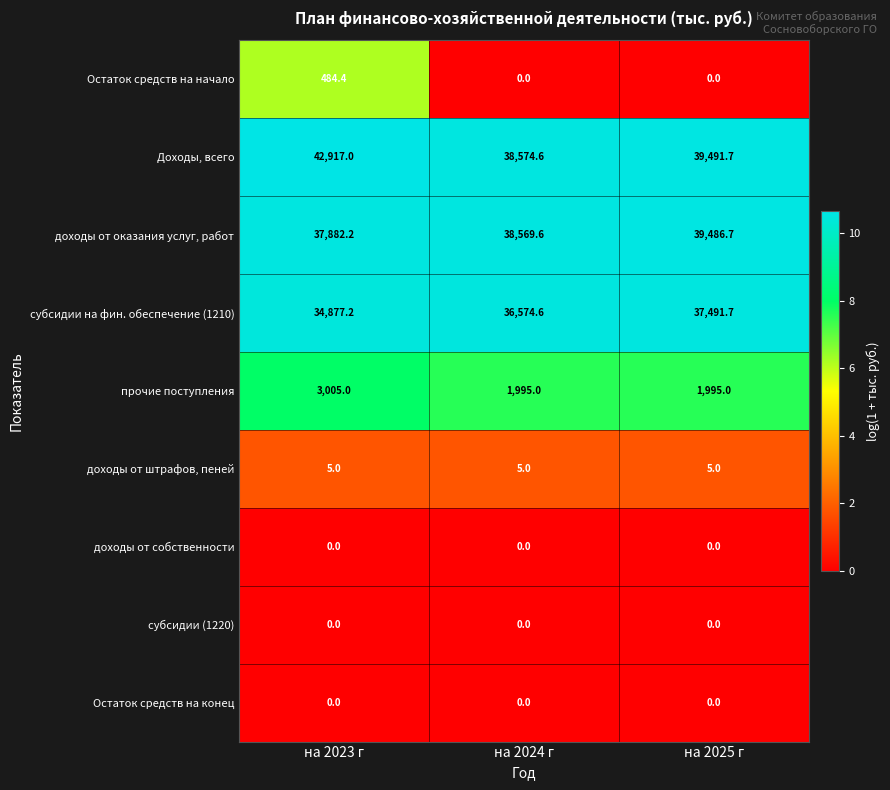

Reading left to right, transcribe all the data shown in this chart.

Остаток средств на начало: на 2023 г=484.4	на 2024 г=0.0	на 2025 г=0.0
Доходы, всего: на 2023 г=42917.0	на 2024 г=38574.6	на 2025 г=39491.7
доходы от оказания услуг, работ: на 2023 г=37882.2	на 2024 г=38569.6	на 2025 г=39486.7
субсидии на фин. обеспечение (1210): на 2023 г=34877.2	на 2024 г=36574.6	на 2025 г=37491.7
прочие поступления: на 2023 г=3005.0	на 2024 г=1995.0	на 2025 г=1995.0
доходы от штрафов, пеней: на 2023 г=5.0	на 2024 г=5.0	на 2025 г=5.0
доходы от собственности: на 2023 г=0.0	на 2024 г=0.0	на 2025 г=0.0
субсидии (1220): на 2023 г=0.0	на 2024 г=0.0	на 2025 г=0.0
Остаток средств на конец: на 2023 г=0.0	на 2024 г=0.0	на 2025 г=0.0